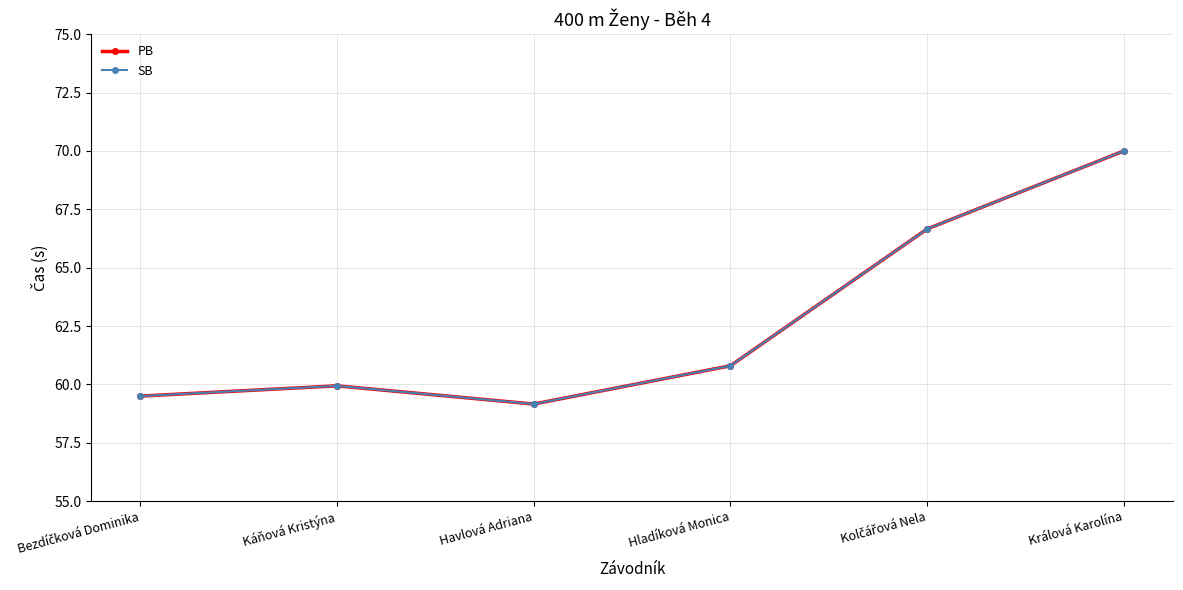

What is the label of the 5th point from the right?

Káňová Kristýna